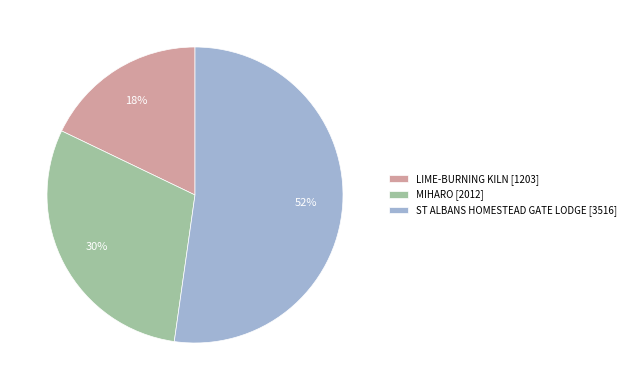

To the nearest percent, what percentage of the pie is MIHARO?

30%